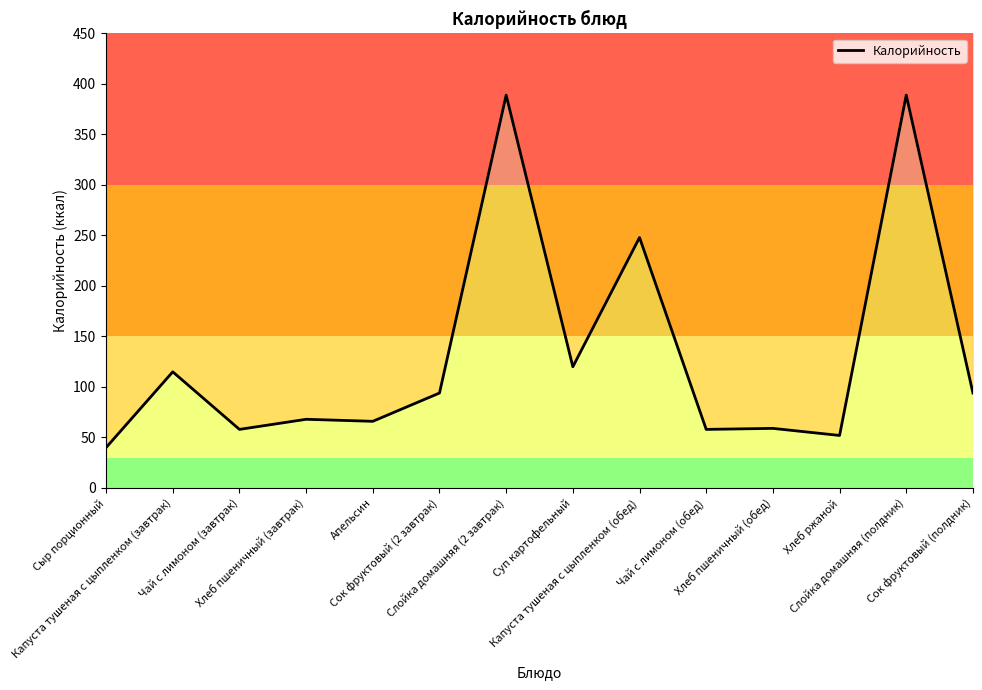

Rank the categories by value from highest to lowest.

Слойка домашняя (2 завтрак), Слойка домашняя (полдник), Капуста тушеная с цыпленком (обед), Суп картофельный, Капуста тушеная с цыпленком (завтрак), Сок фруктовый (2 завтрак), Сок фруктовый (полдник), Хлеб пшеничный (завтрак), Апельсин, Хлеб пшеничный (обед), Чай с лимоном (завтрак), Чай с лимоном (обед), Хлеб ржаной, Сыр порционный